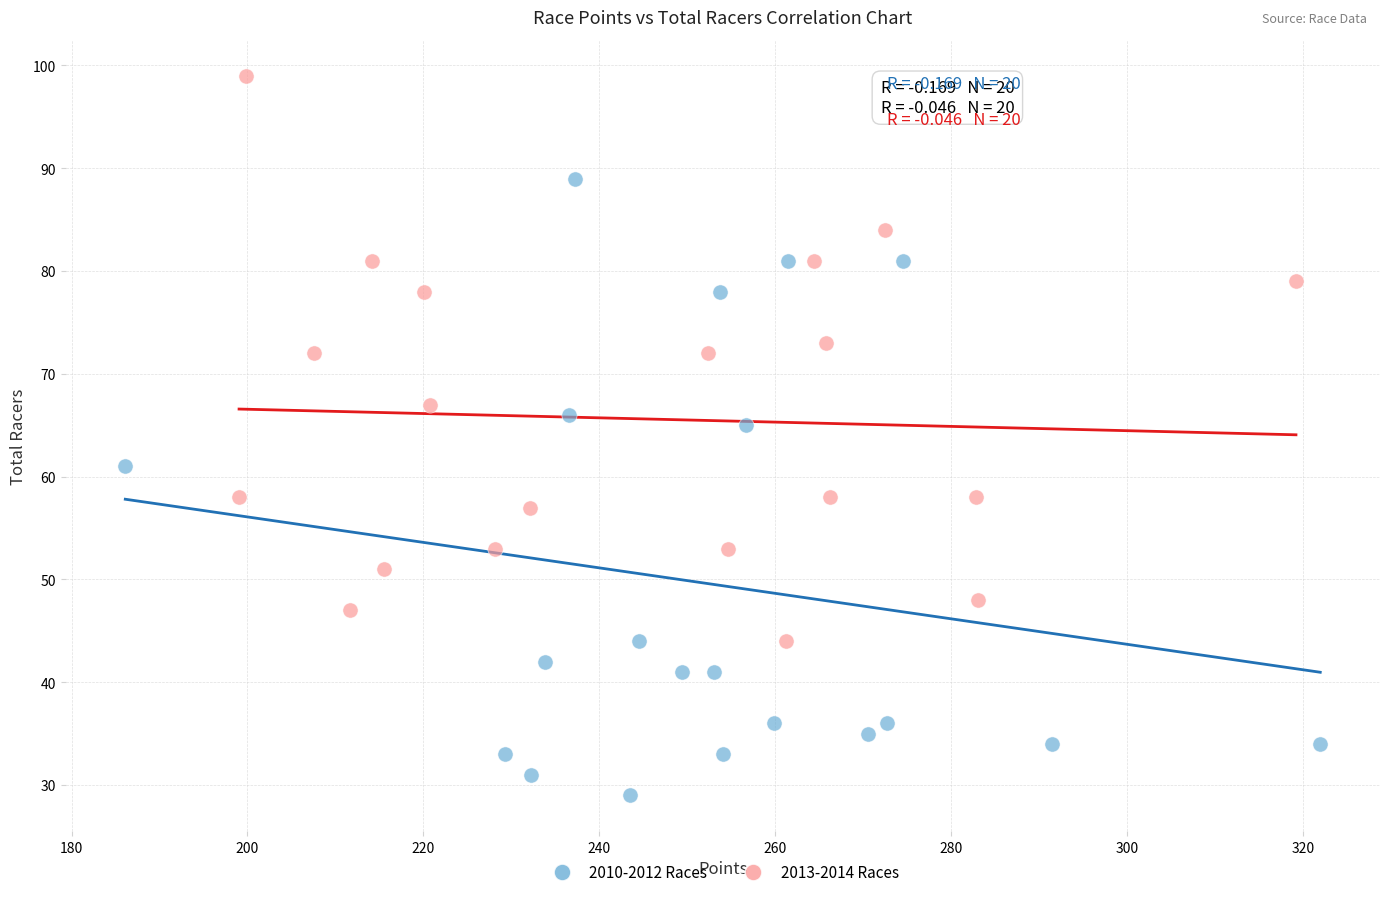

Which series has the largest Y range (max minus min)?

2010-2012 Races